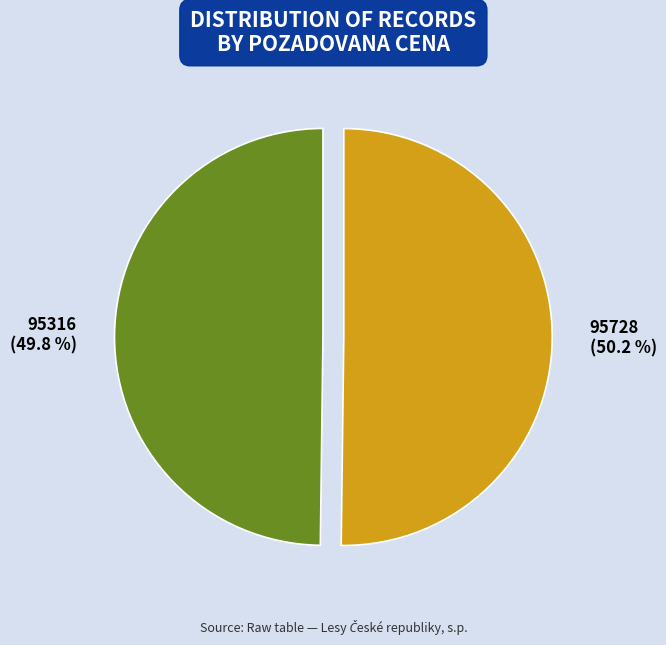

Is there any slice that represents more than half of the pie?

Yes